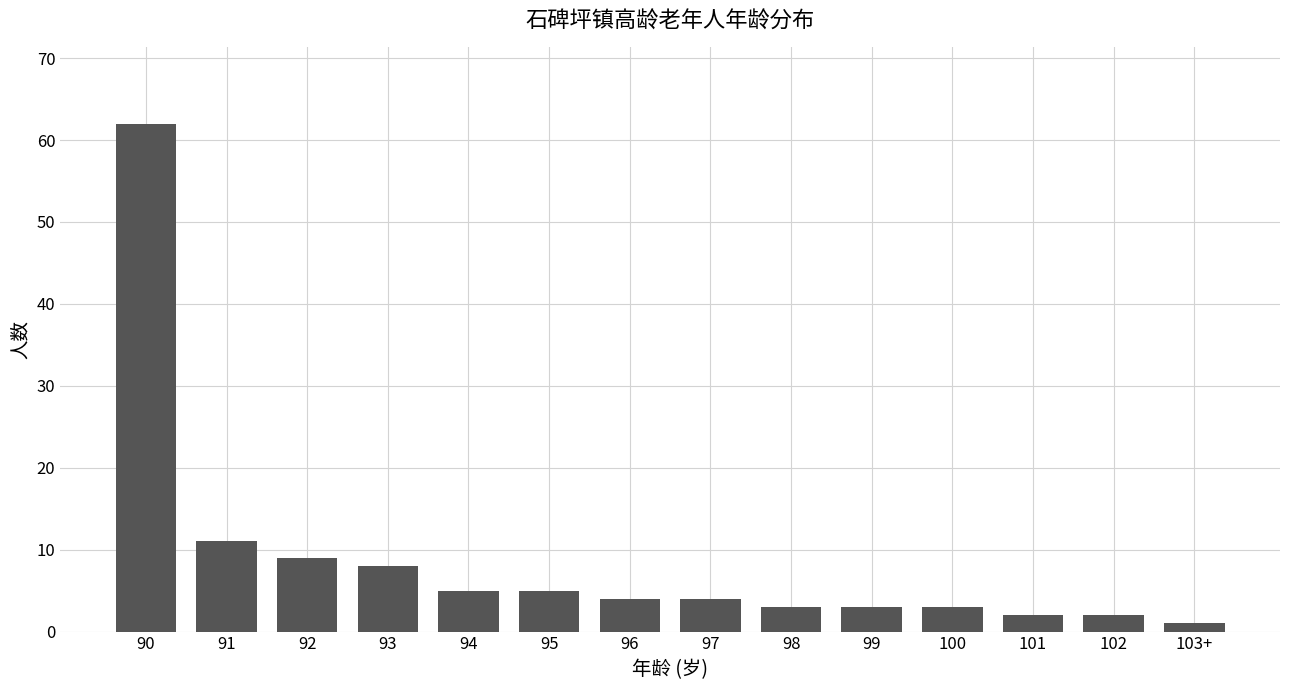

Reading left to right, extract all data points from this chart.

90=62	91=11	92=9	93=8	94=5	95=5	96=4	97=4	98=3	99=3	100=3	101=2	102=2	103+=1